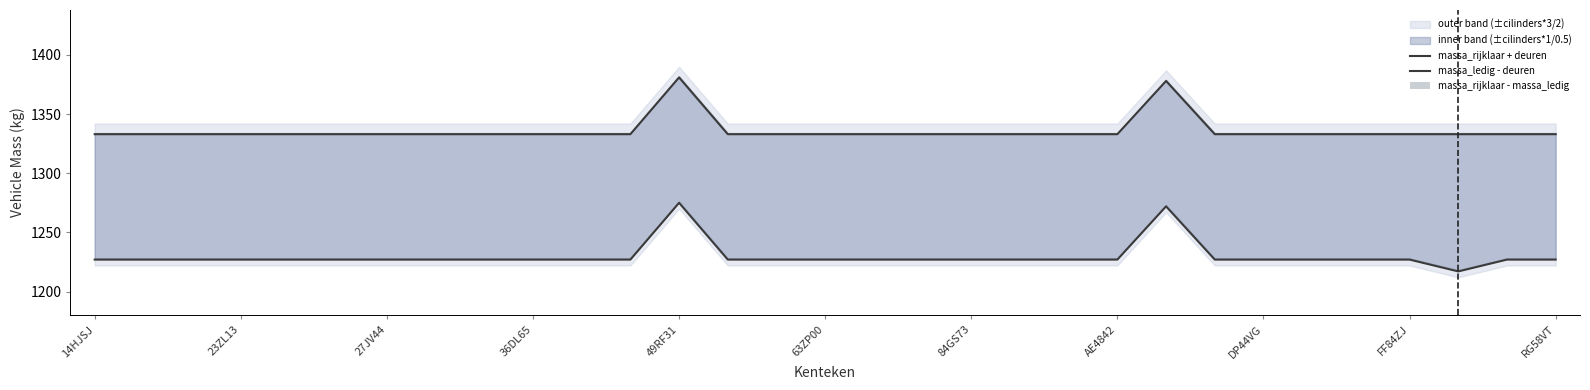

Is the value of massa_rijklaar + deuren at 63ZP00 greater than the value of massa_rijklaar - massa_ledig at 49RF31?

Yes